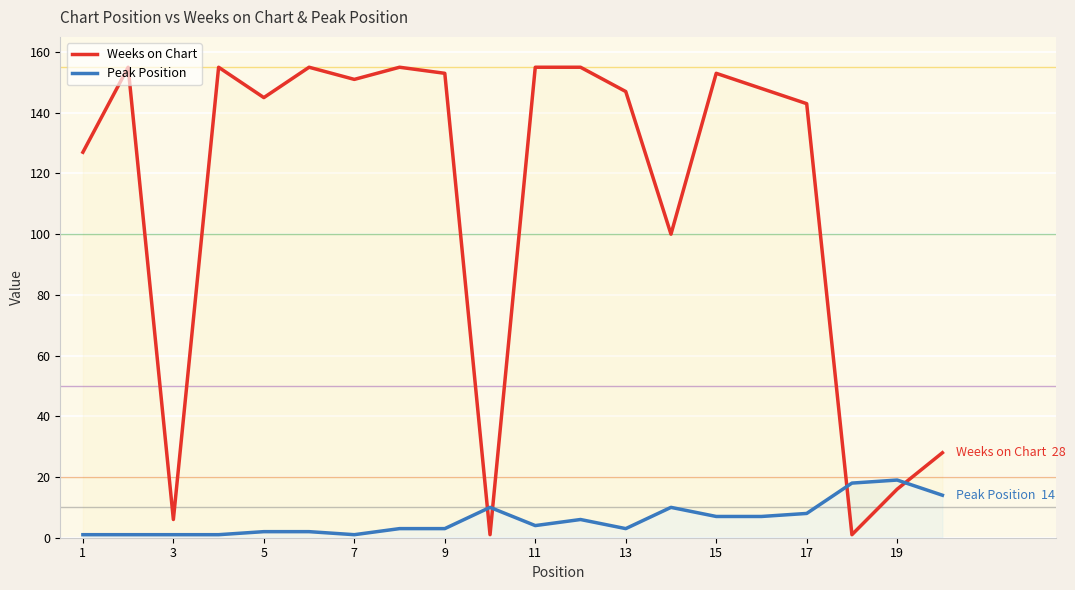

At how many categories does at least one series exceed 35?

15